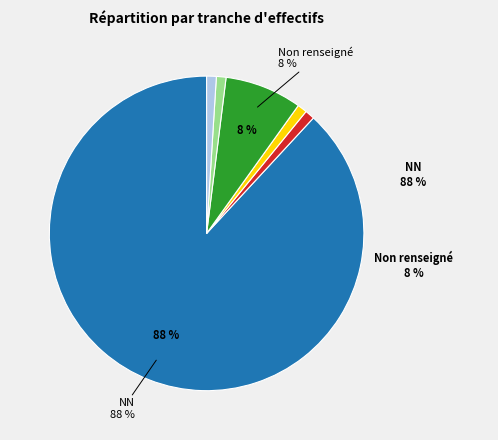

To the nearest percent, what is the difference between the largest and smallest slice percentages?

87%